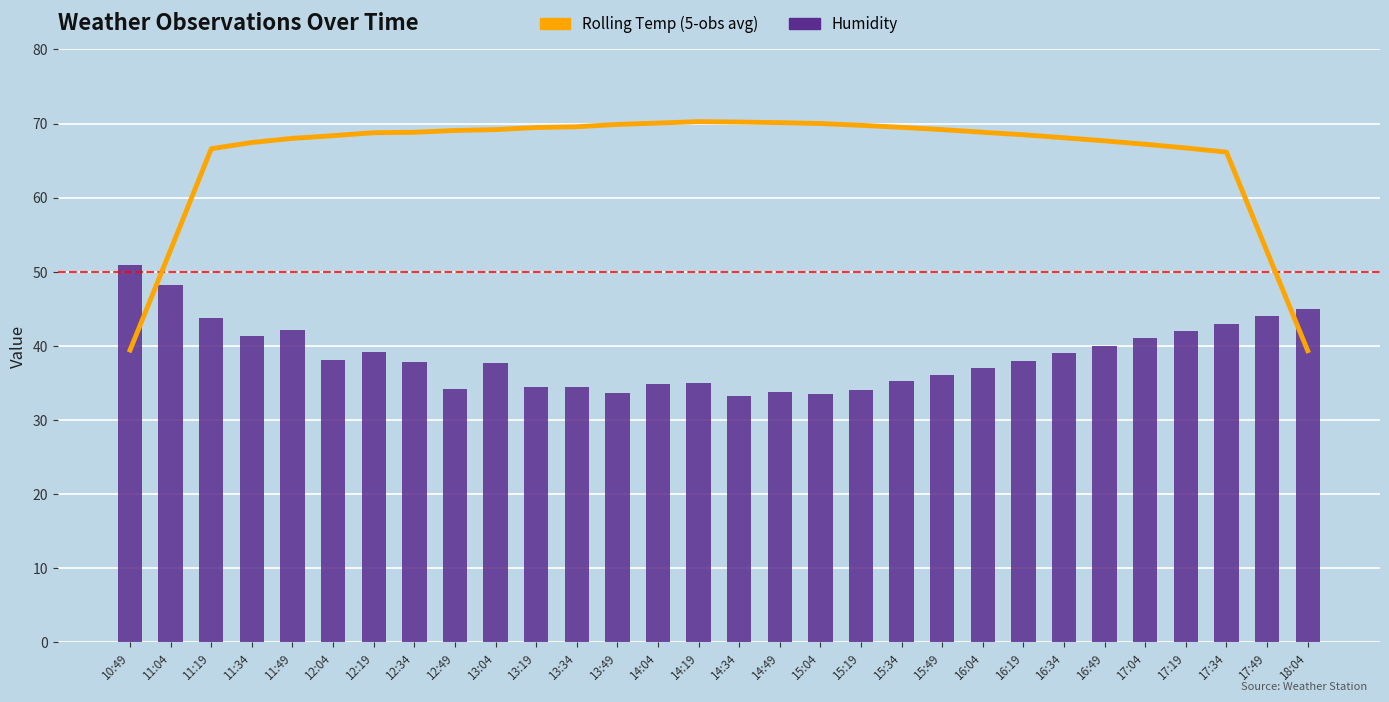

What is the highest value of the Humidity series?

50.9